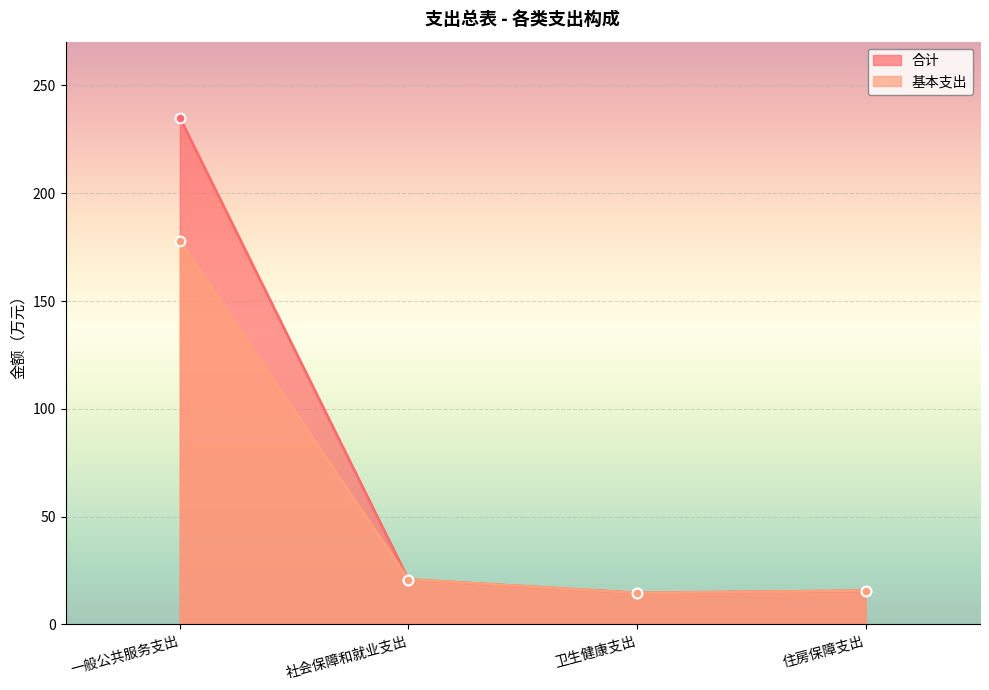

True or false: 基本支出 has a value of 15.6 at 住房保障支出.

True